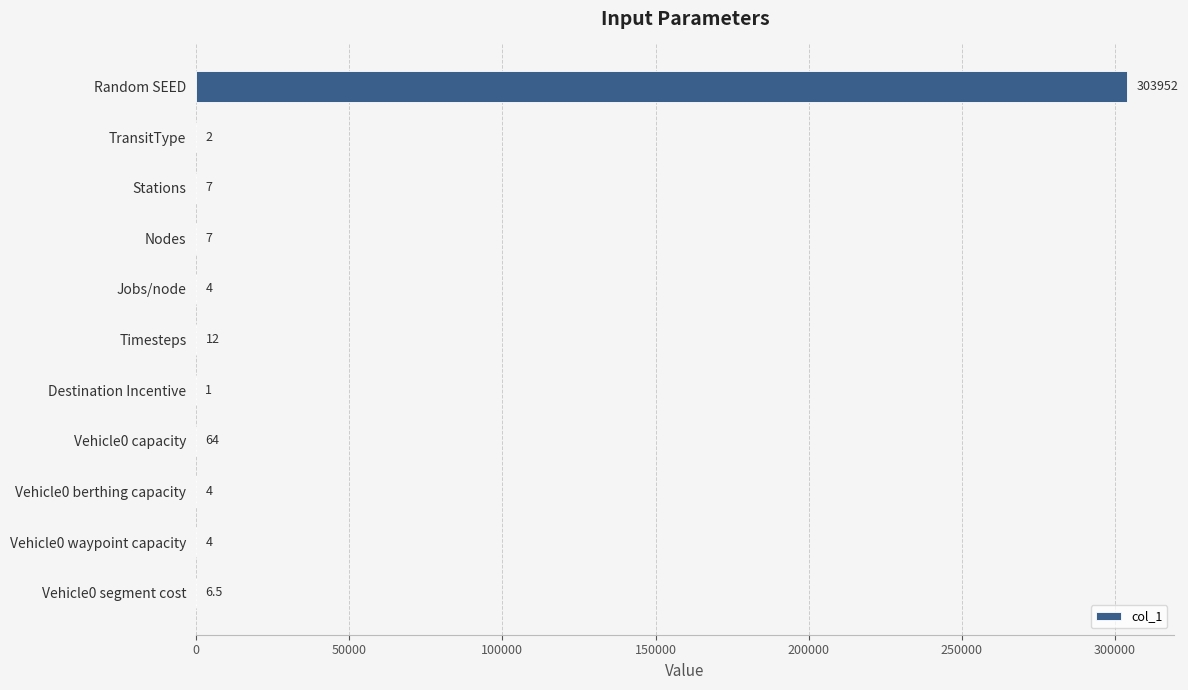

Where is the data nearest to the value 151976?

Vehicle0 capacity